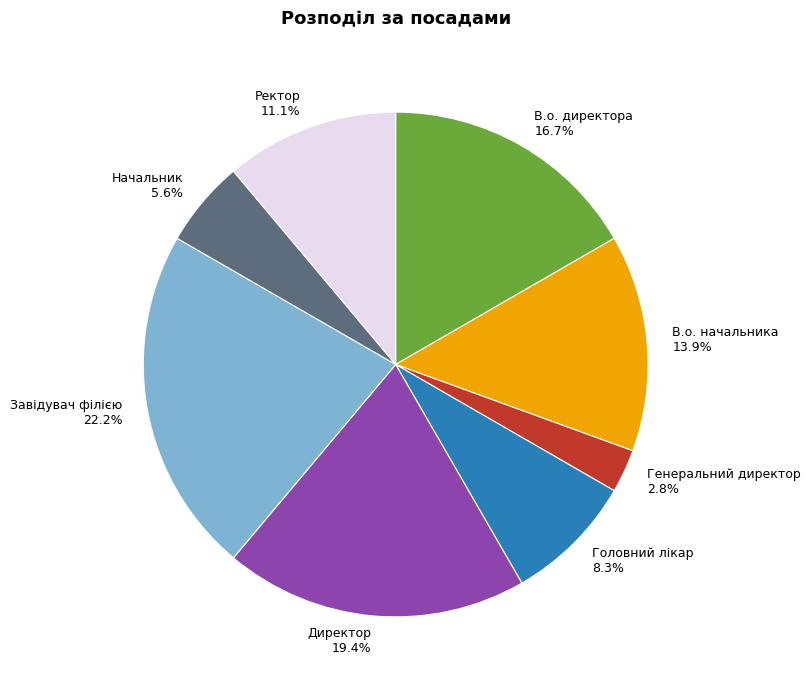

Combined, what portion of the pie is В.о. начальника and Директор?

33.3%